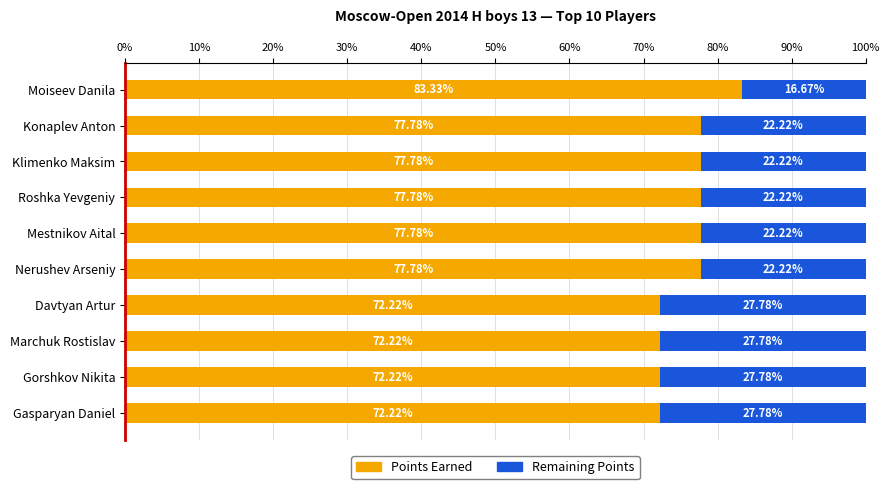

At which label does Points Earned reach its peak?

Moiseev Danila